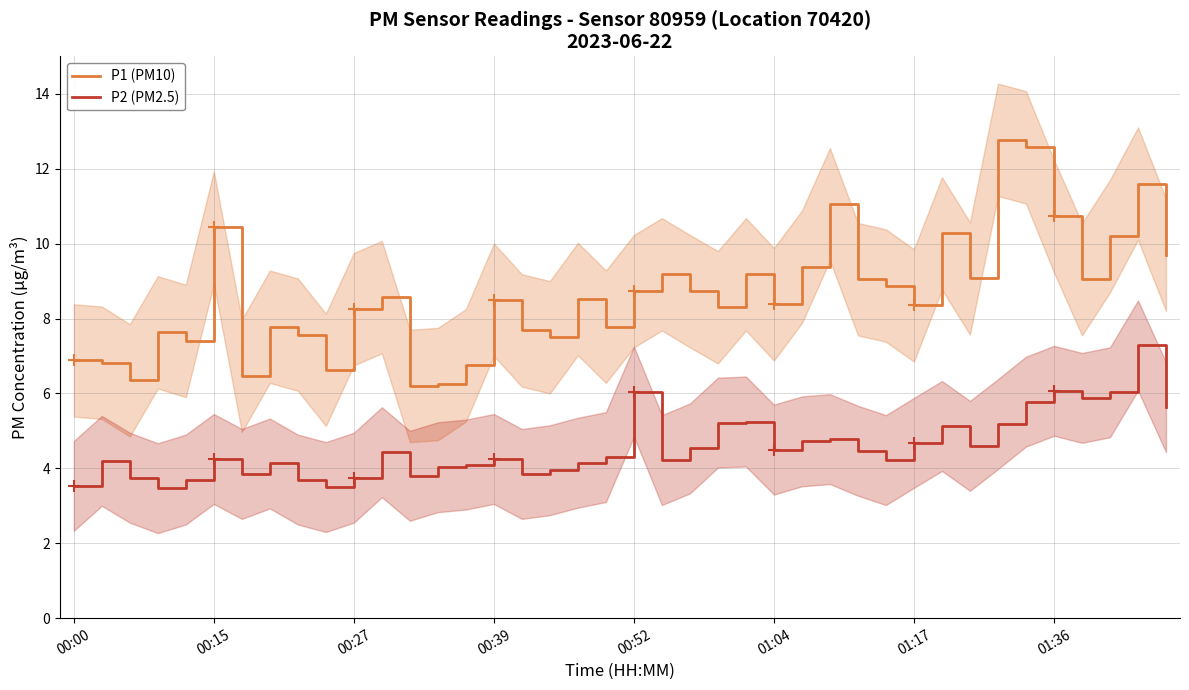

The value of P1 (PM10) at 01:17 is 11.9. True or false?

False